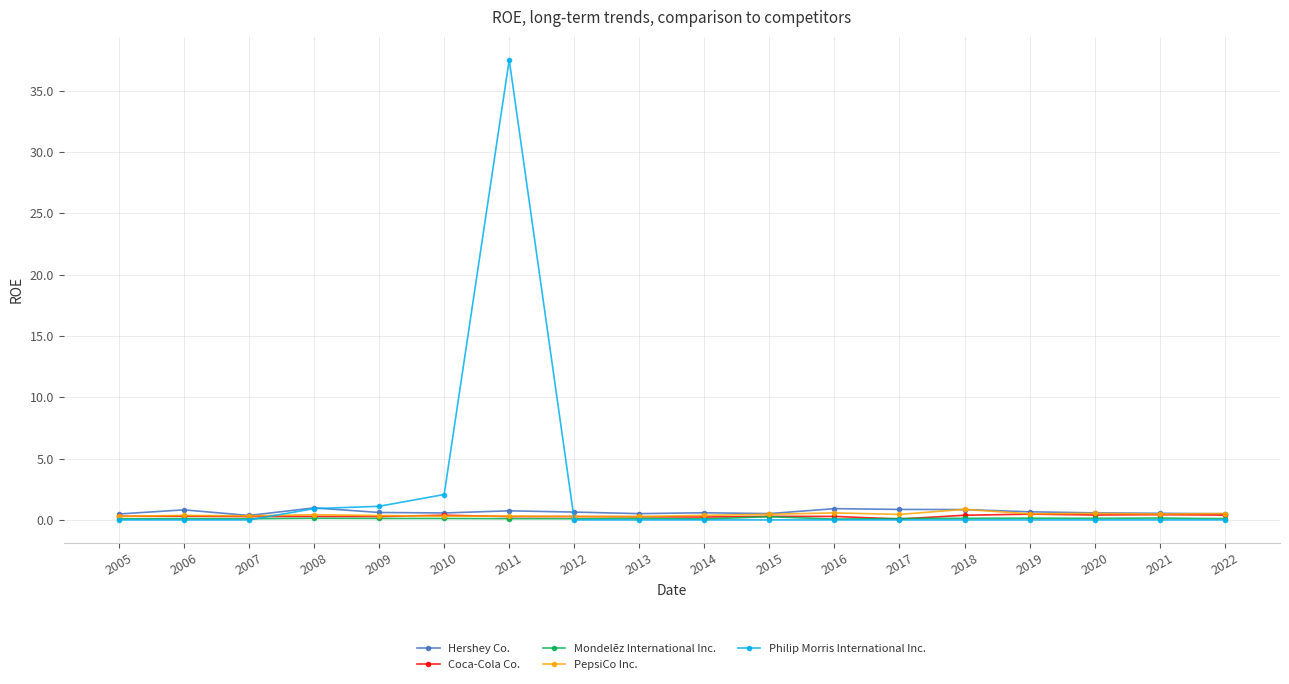

What are all the series names shown in the legend?

Hershey Co., Coca-Cola Co., Mondelēz International Inc., PepsiCo Inc., Philip Morris International Inc.